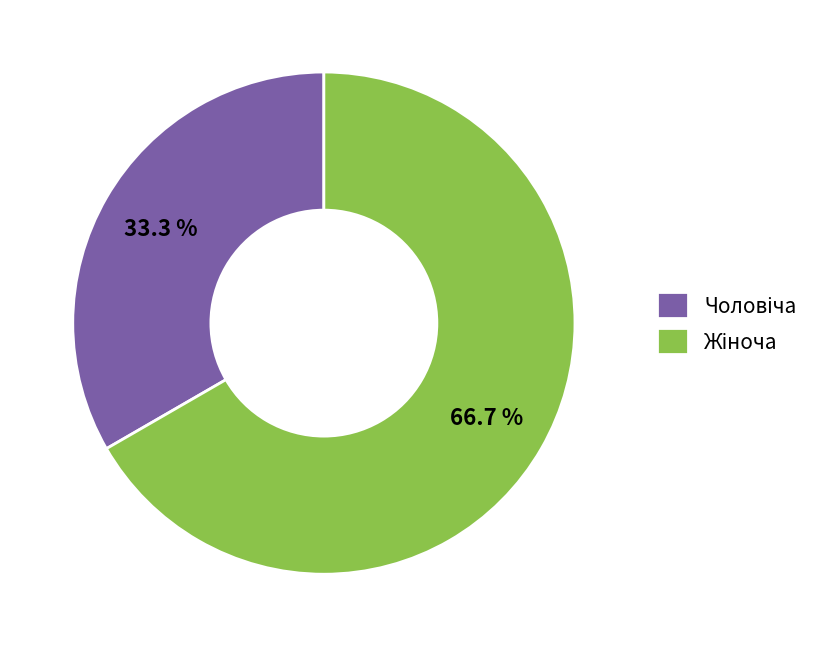

Is there any slice that represents more than half of the pie?

Yes